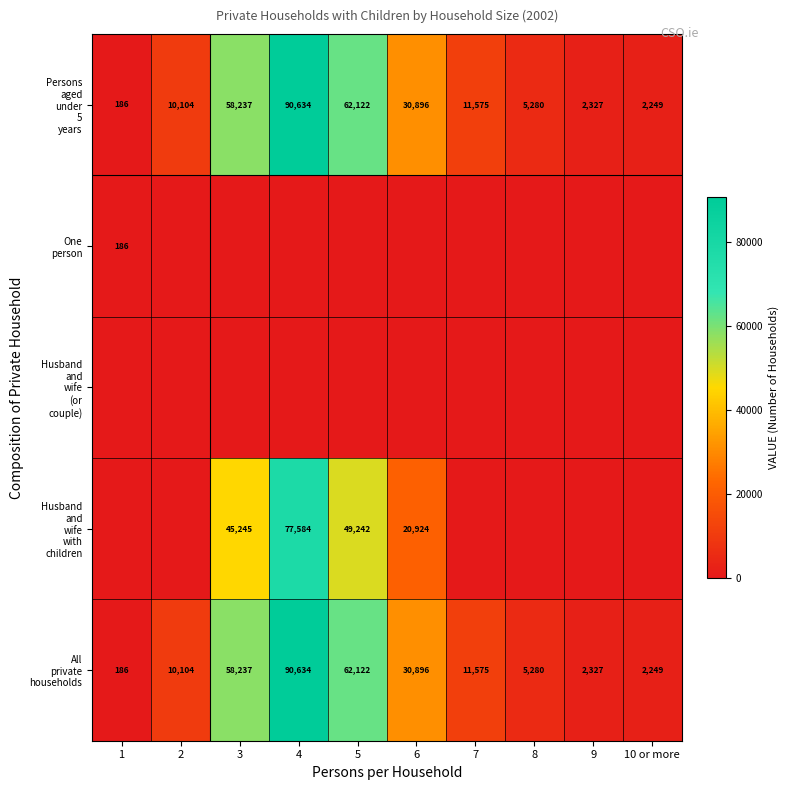

What is the total value across all series at 1?

558